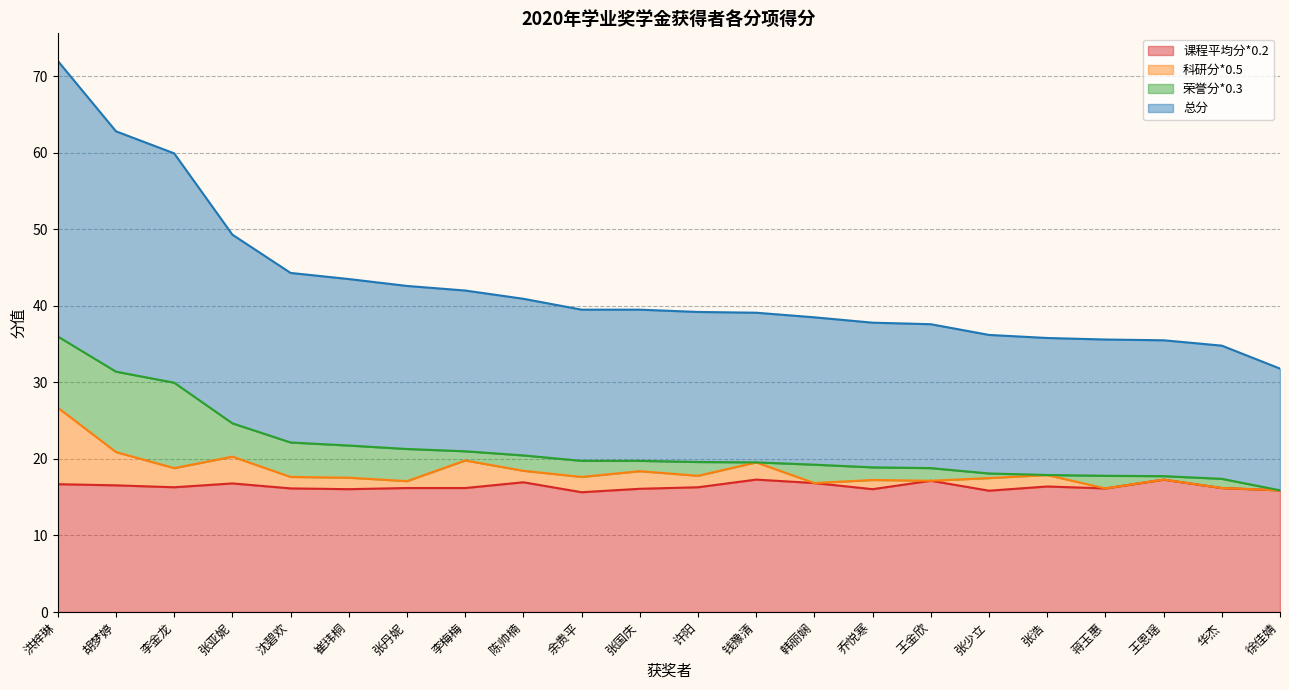

Where does the 总分 series first go above 19?

洪梓琳